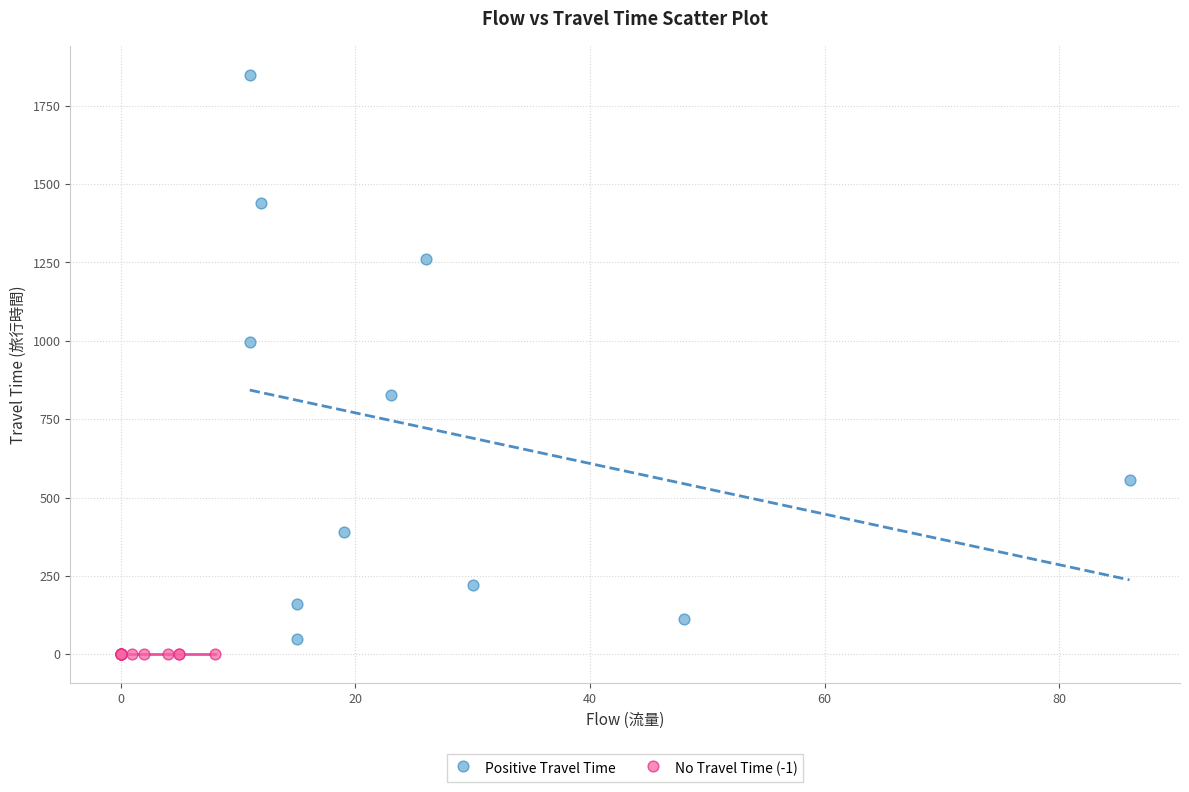

Which series contains the highest Y value?

Positive Travel Time